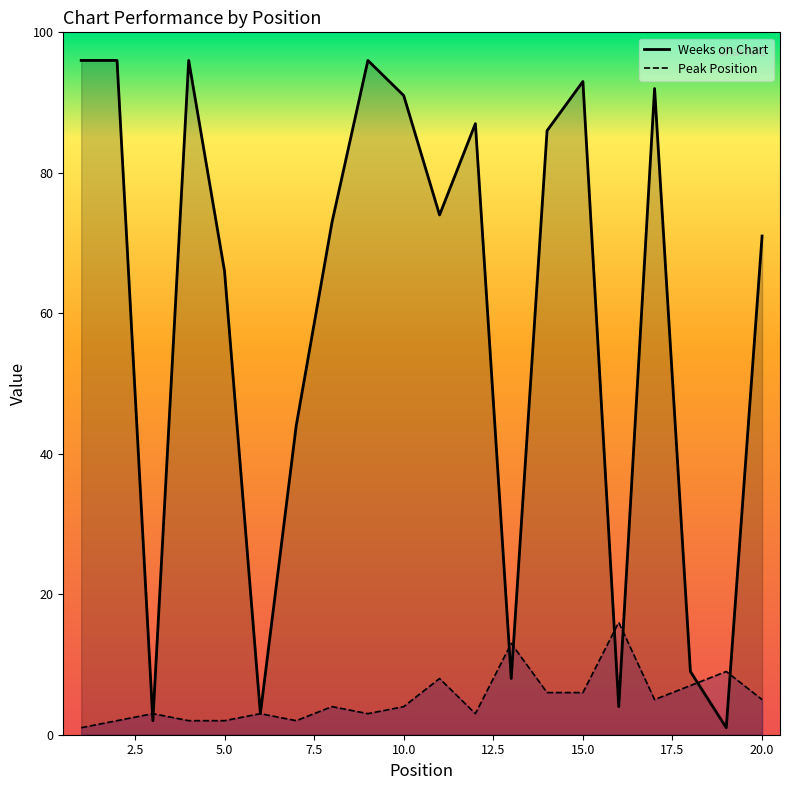

At how many categories does at least one series exceed 77?

9